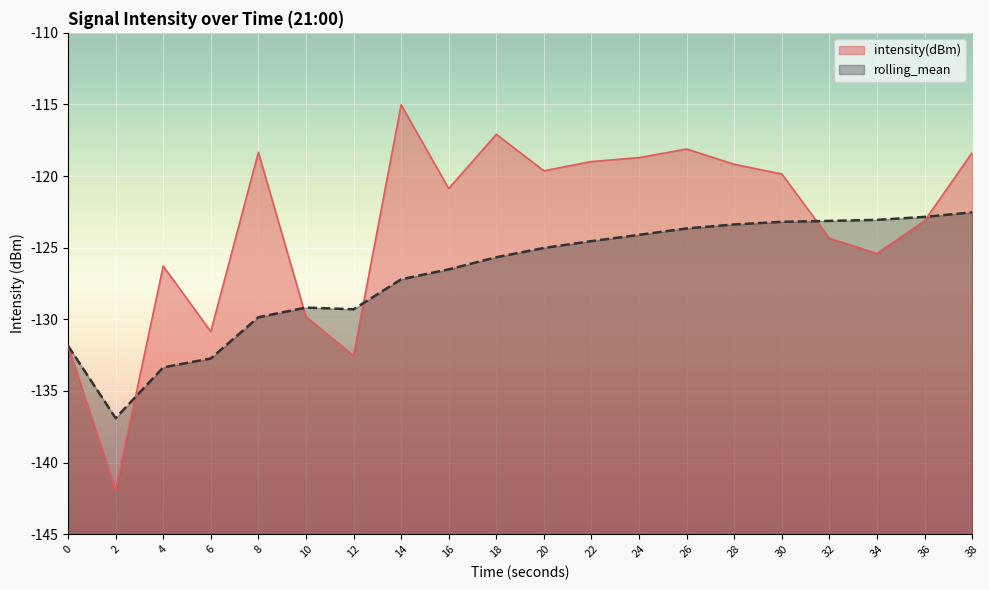

How many intersections are there between intensity(dBm) and rolling_mean?

5